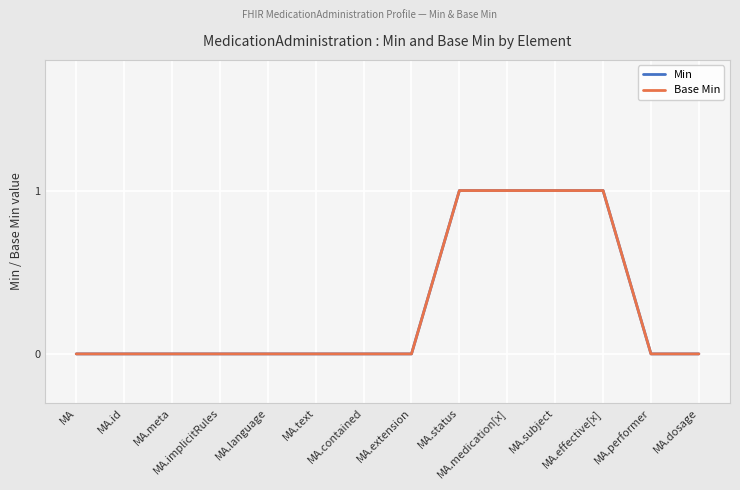

Which series changed the most between MA.language and MA.extension?

Min